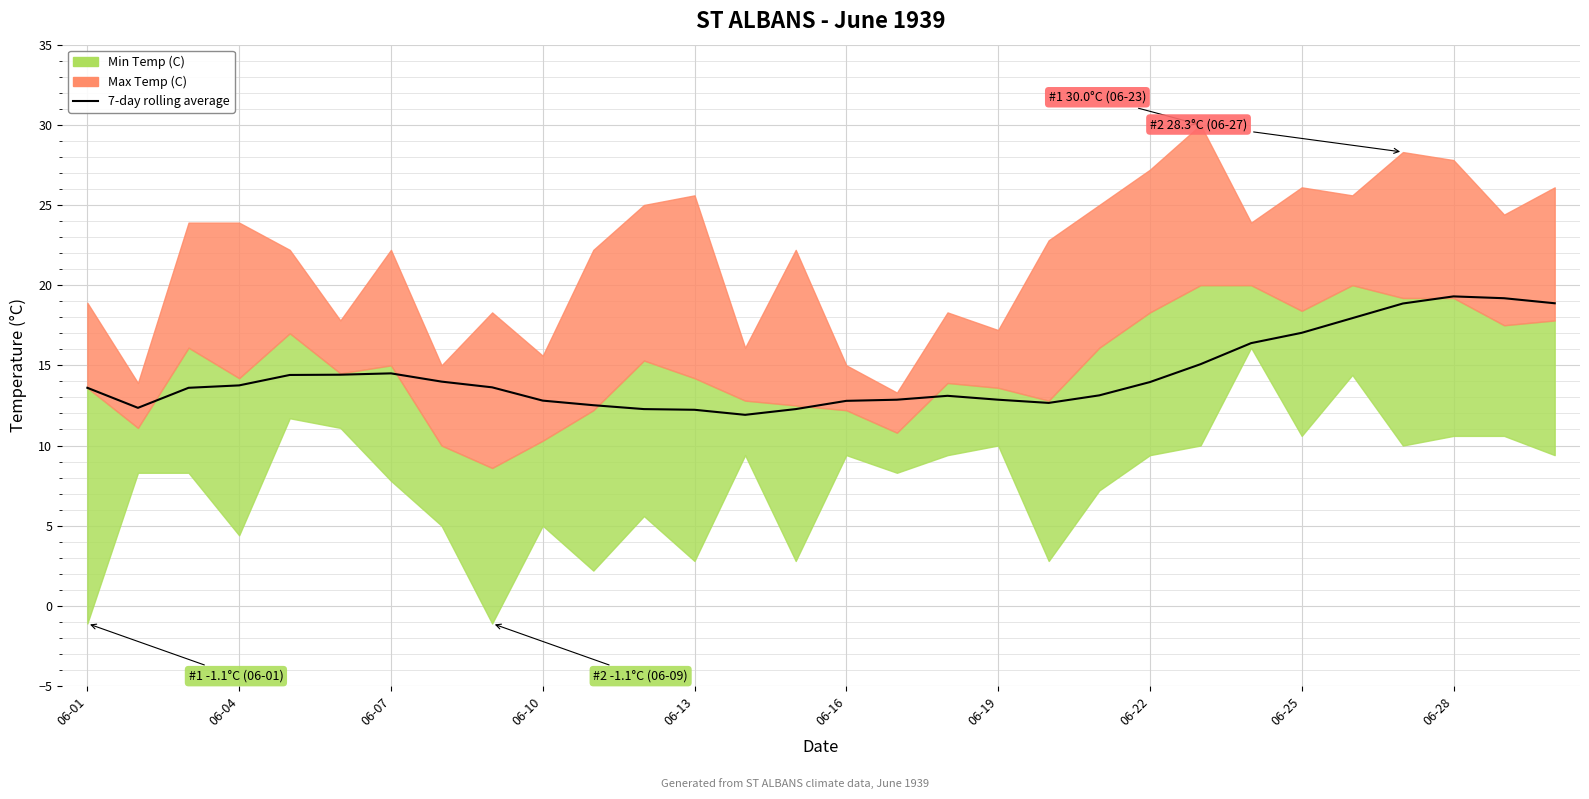

What is the difference between the maximum and minimum values?

7.4